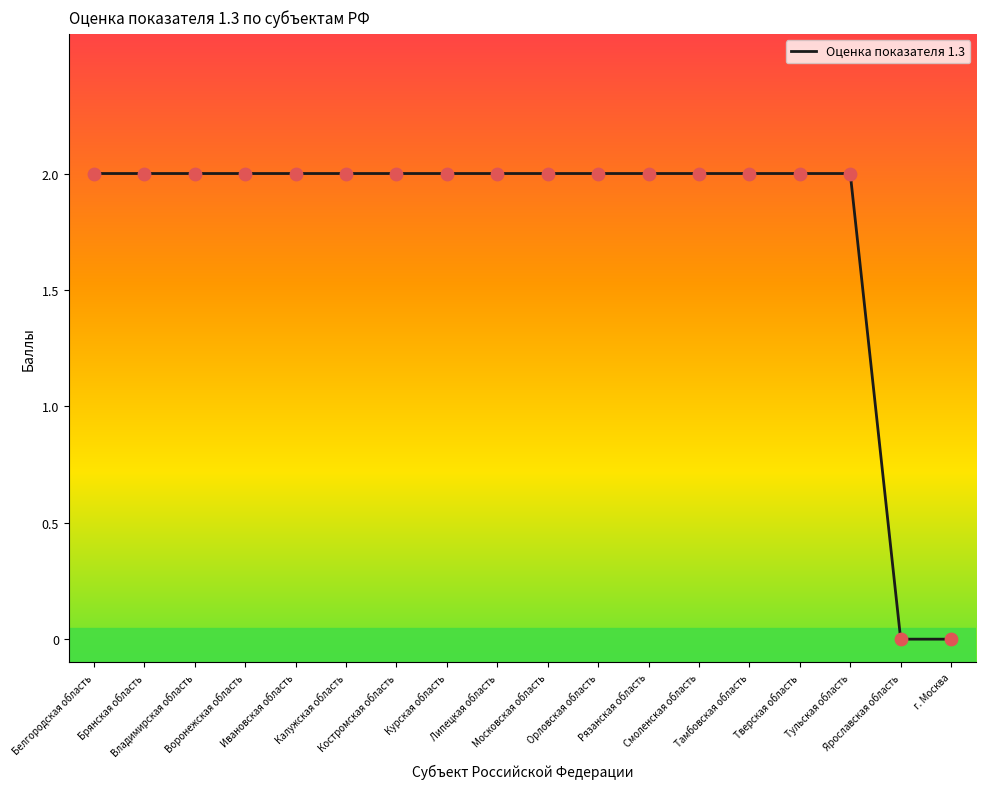

Which has a higher value, Смоленская область or Ярославская область?

Смоленская область